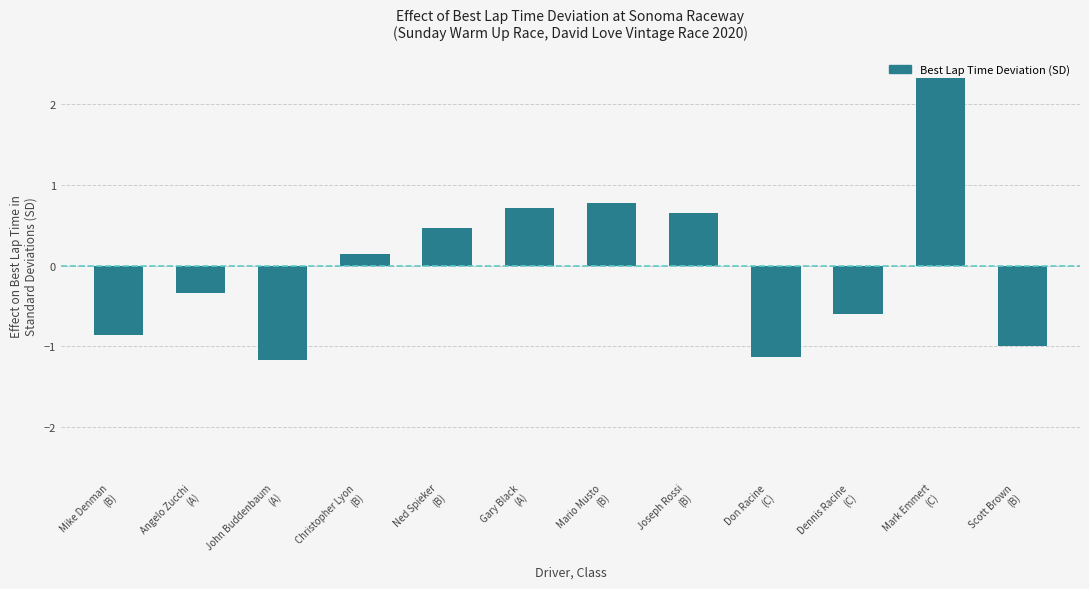

What is the difference between the maximum and minimum values?

3.5